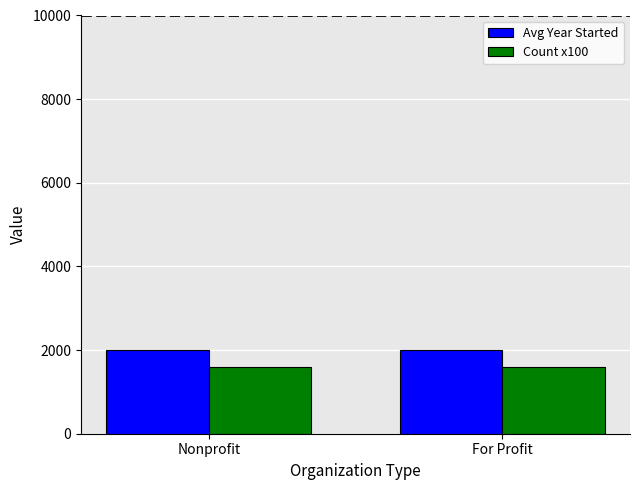

What is the spread (max minus min) of values at Nonprofit?

406.9